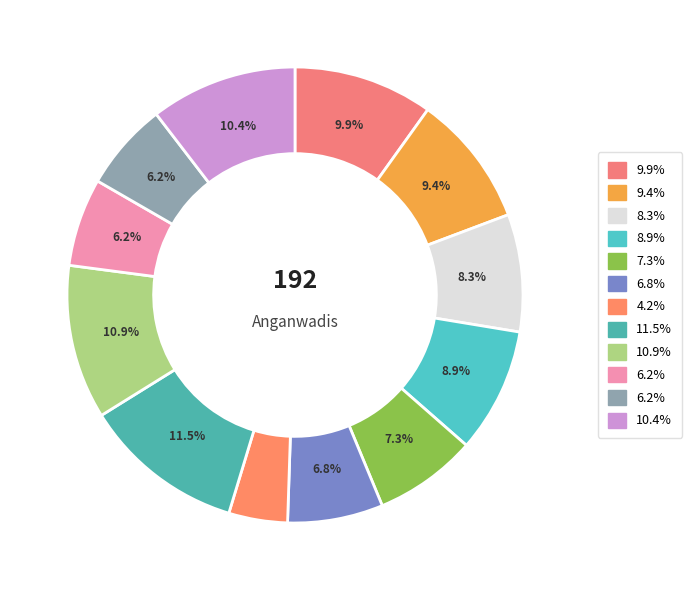

Does any single category account for the majority?

No